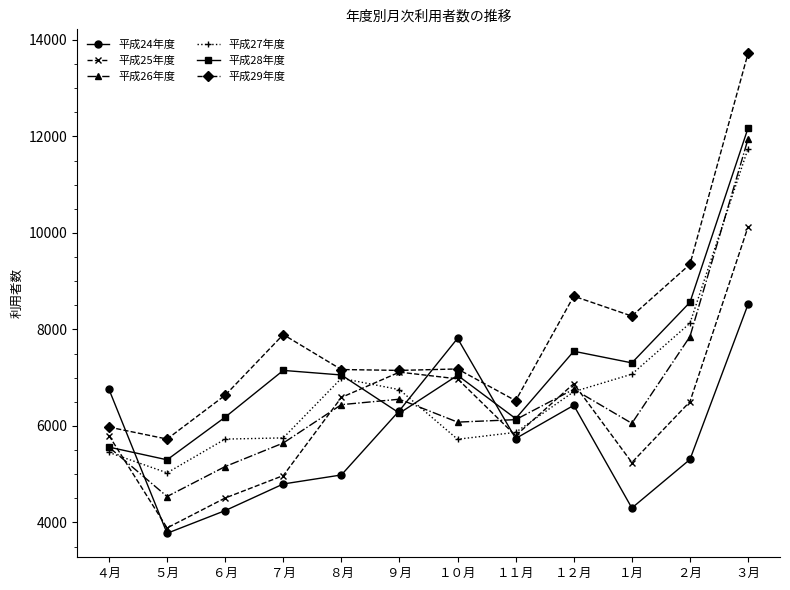

What are all the series names shown in the legend?

平成24年度, 平成25年度, 平成26年度, 平成27年度, 平成28年度, 平成29年度